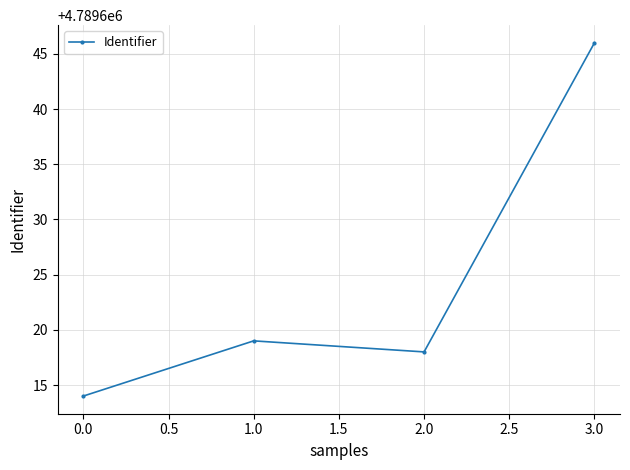

The value at 3.0 is 7563606. True or false?

False